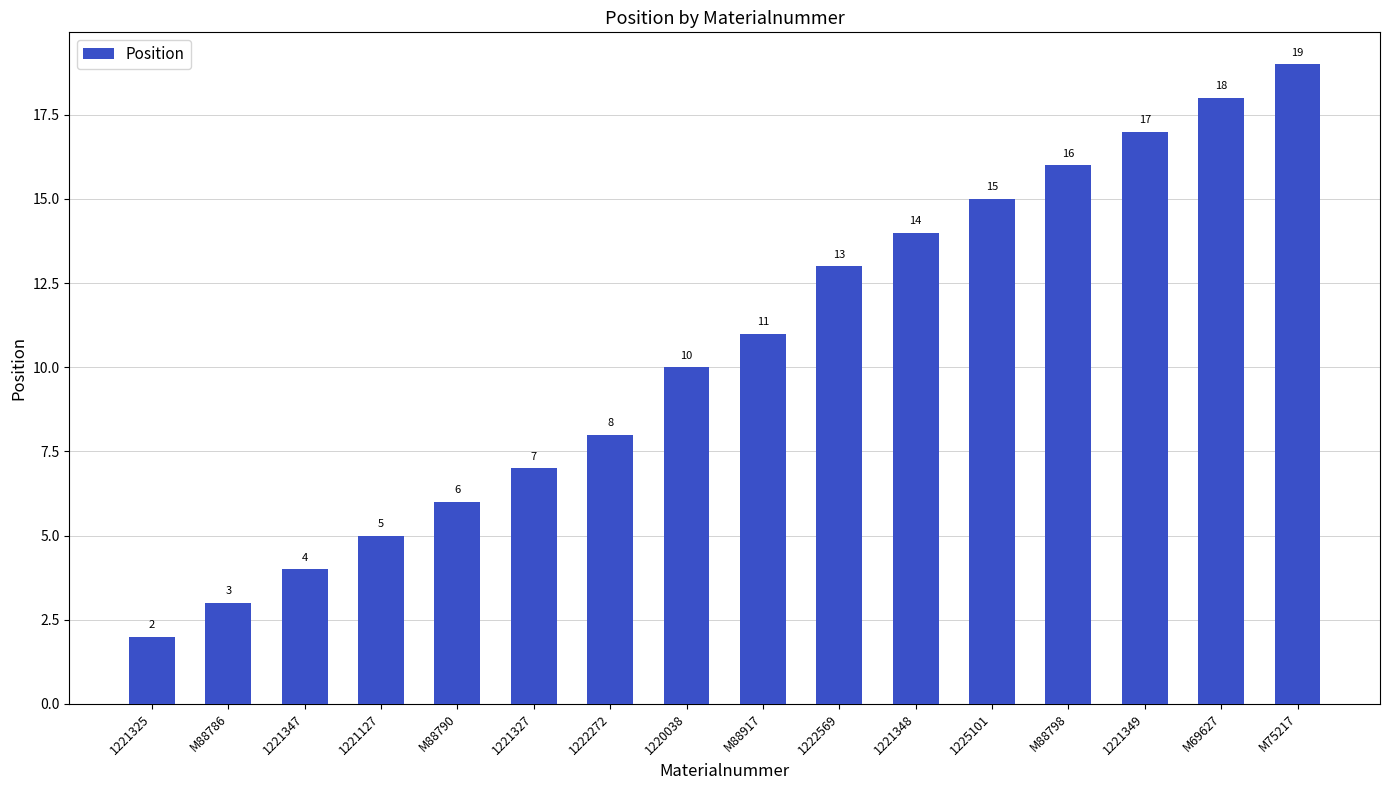

What position from the right is M88798?

4